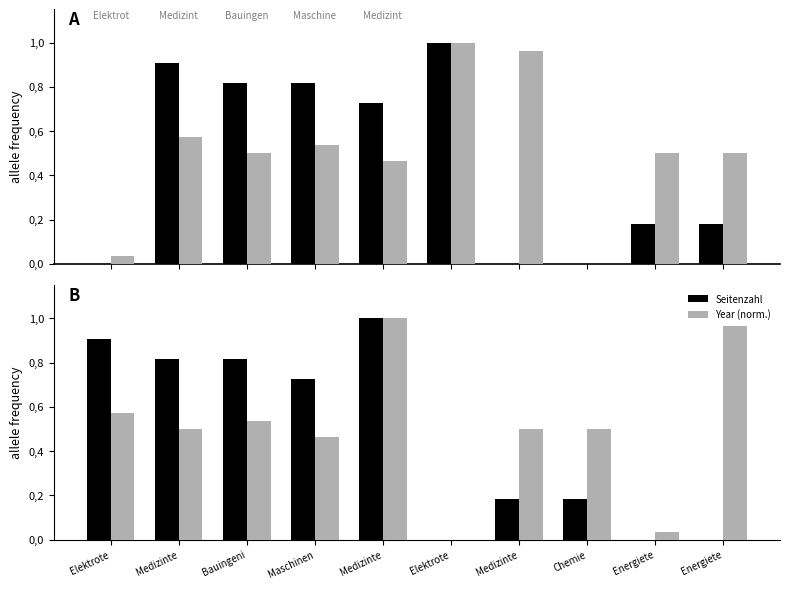

True or false: Seitenzahl has a value of -0.6 at Elektrote.

False